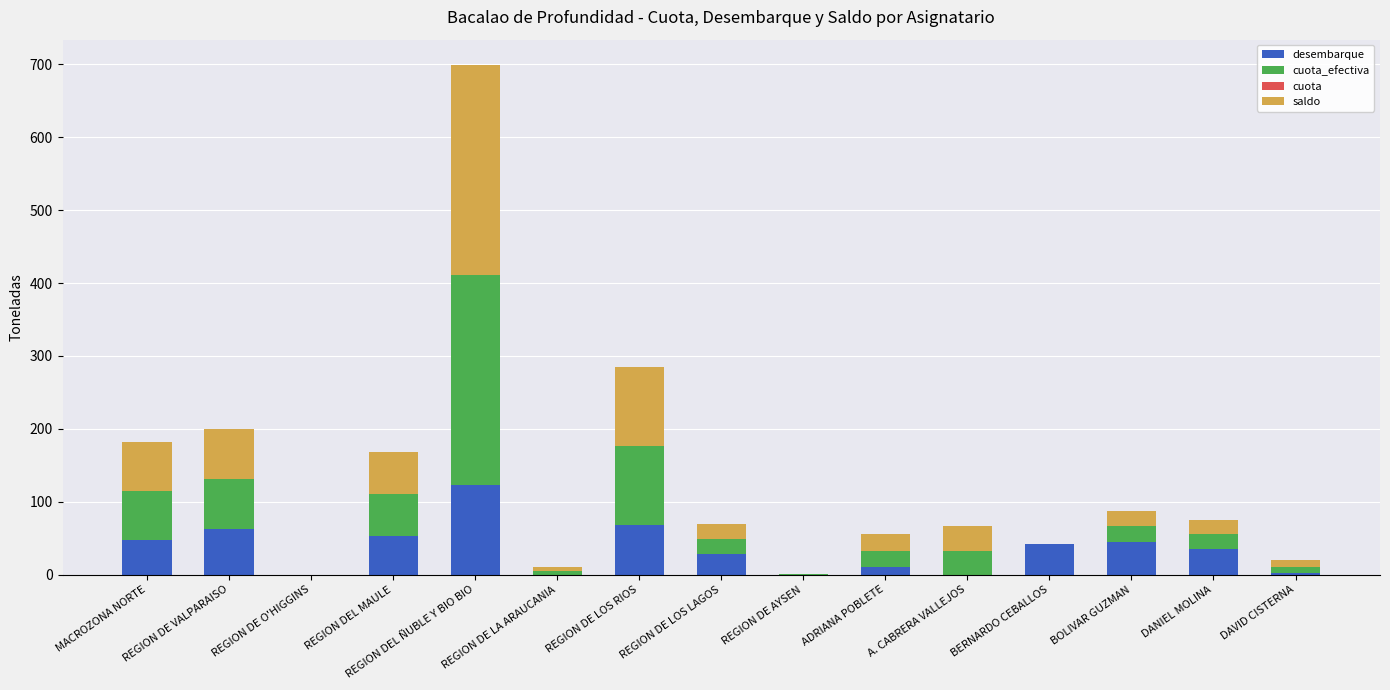

What is the maximum value for desembarque?

122.3